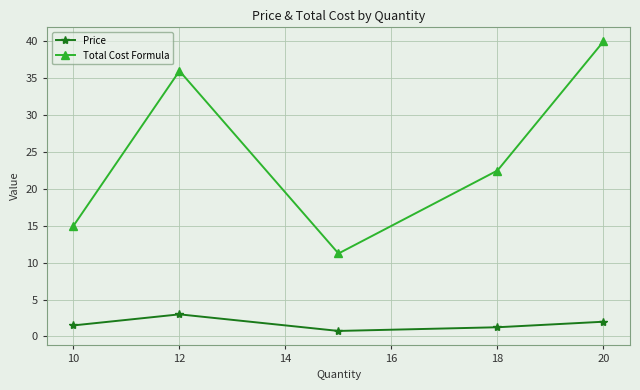

What is the minimum value shown in the chart?

0.8